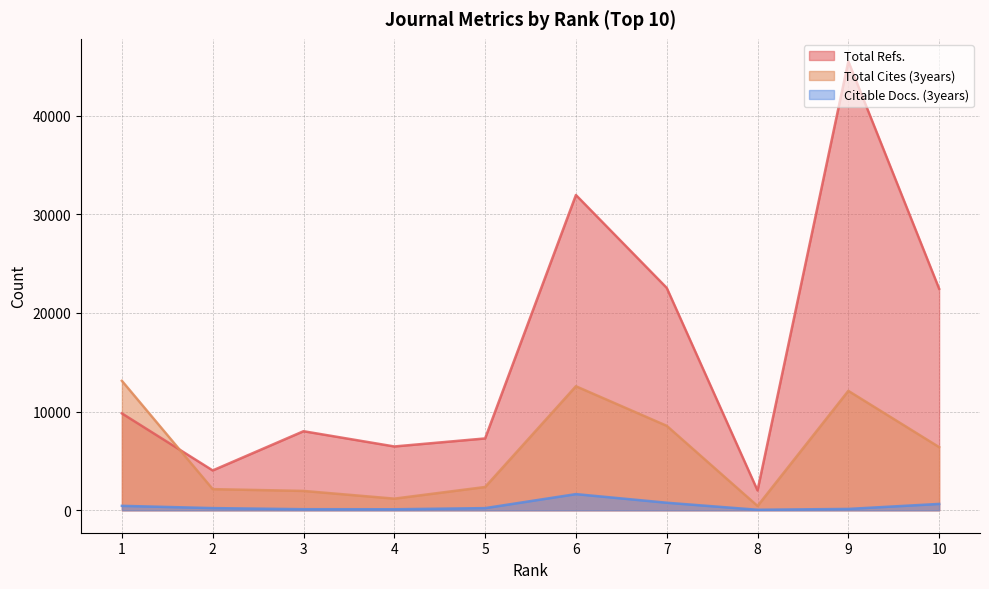

What is the difference between the maximum and second lowest values in the Total Cites (3years) series?

11940